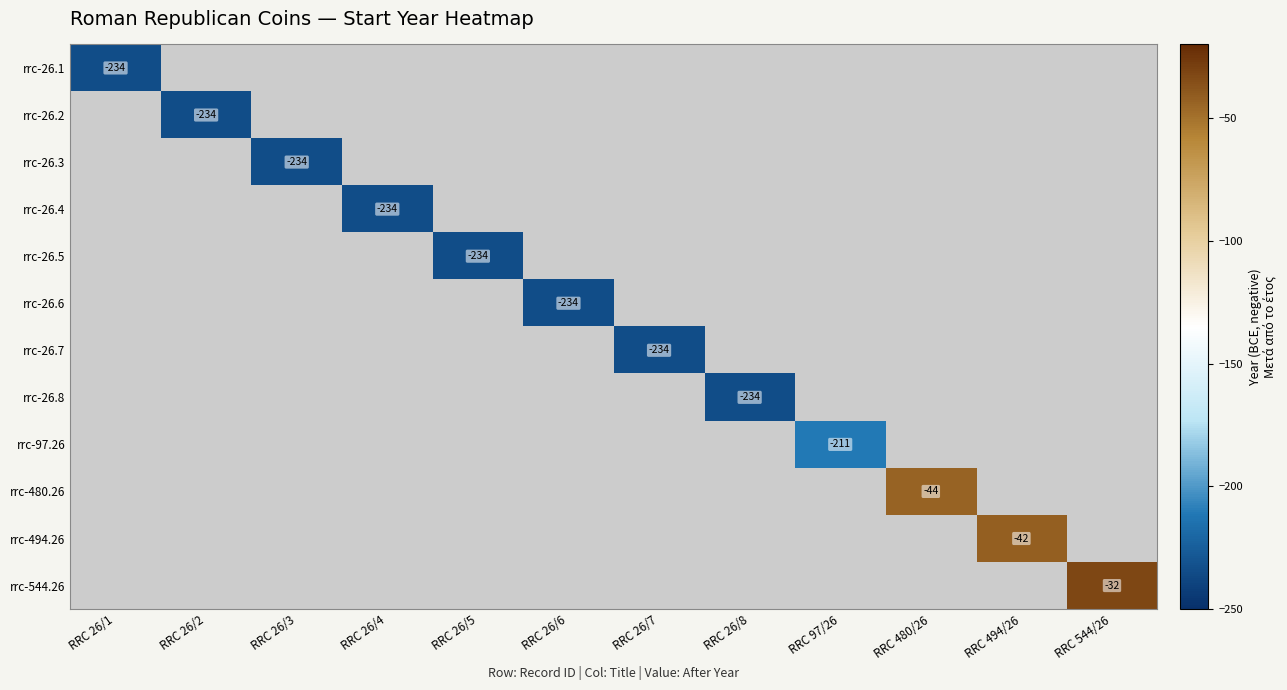

How many data points does each series have?

12